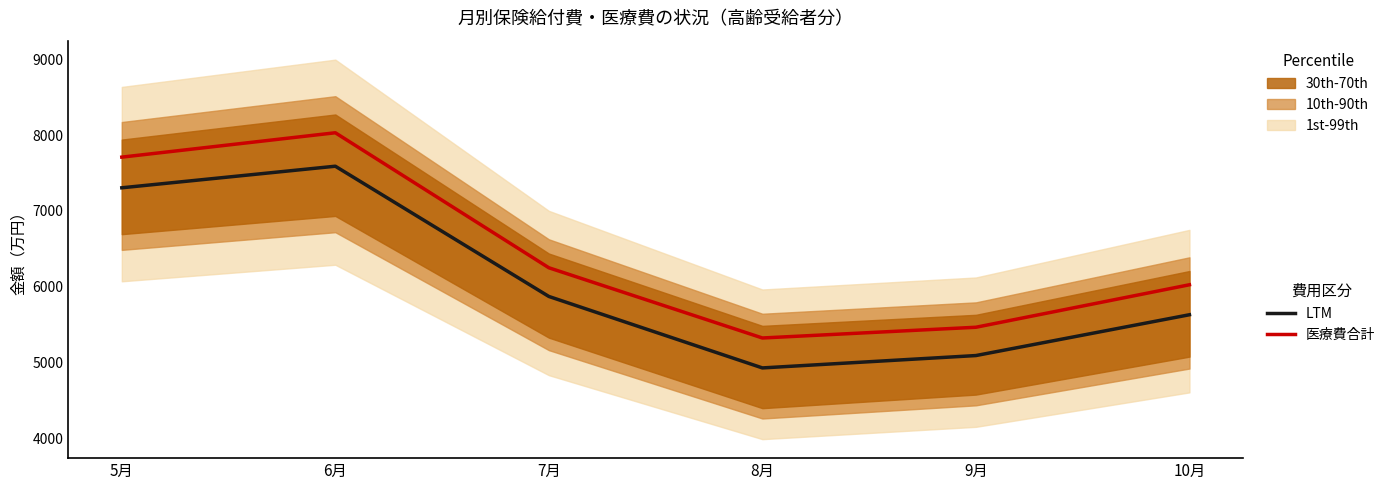

How many series are shown in this chart?

2